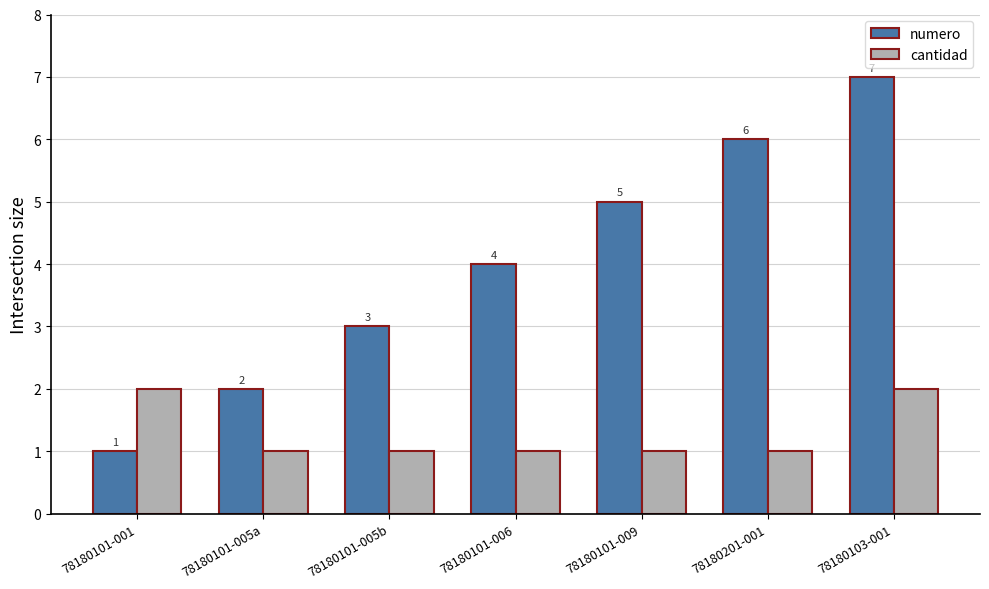

Rank the series at 78180201-001 from lowest to highest value.

cantidad, numero